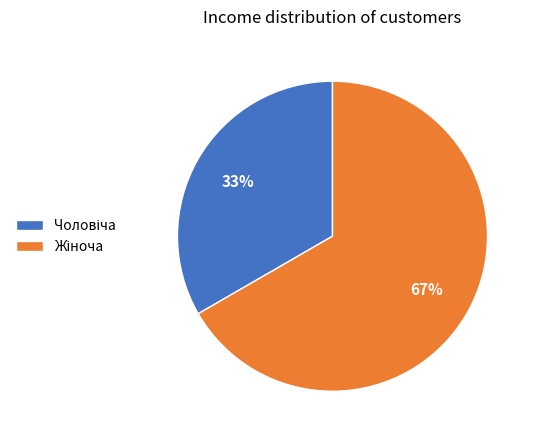

To the nearest percent, what is the average slice percentage?

50%